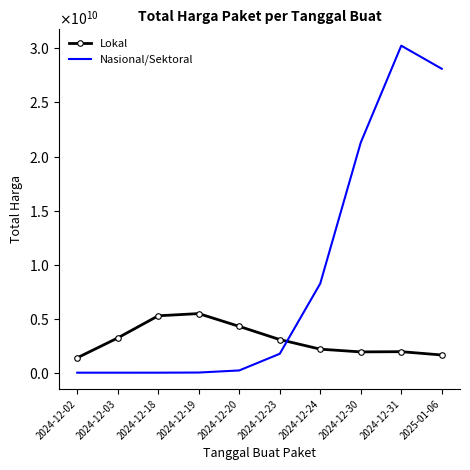

What is the sum of the Nasional/Sektoral values at 2024-12-30 and 2025-01-06?

49410906006.9